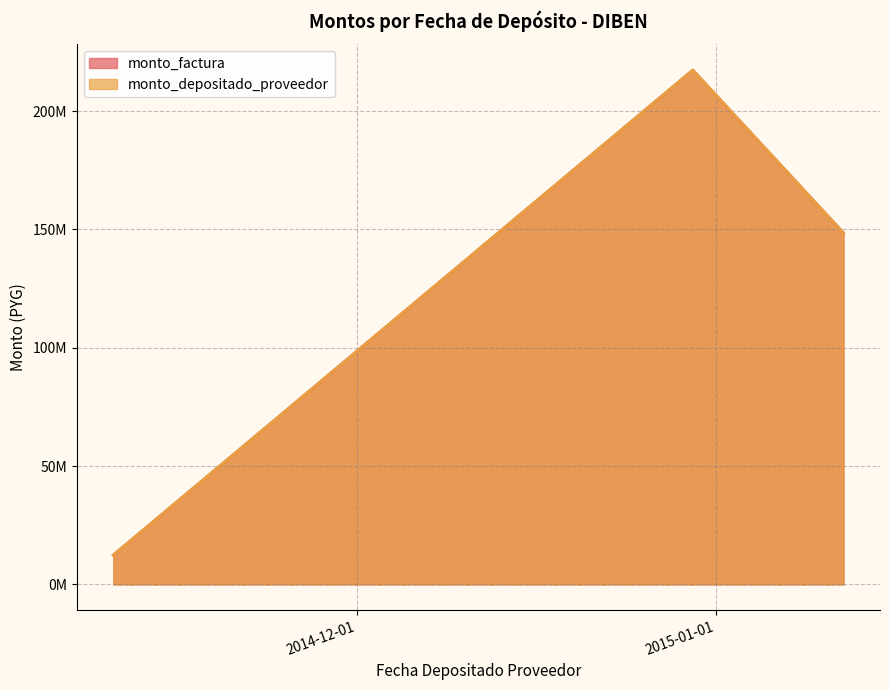

At which label does monto_factura reach its minimum?

2014-11-10